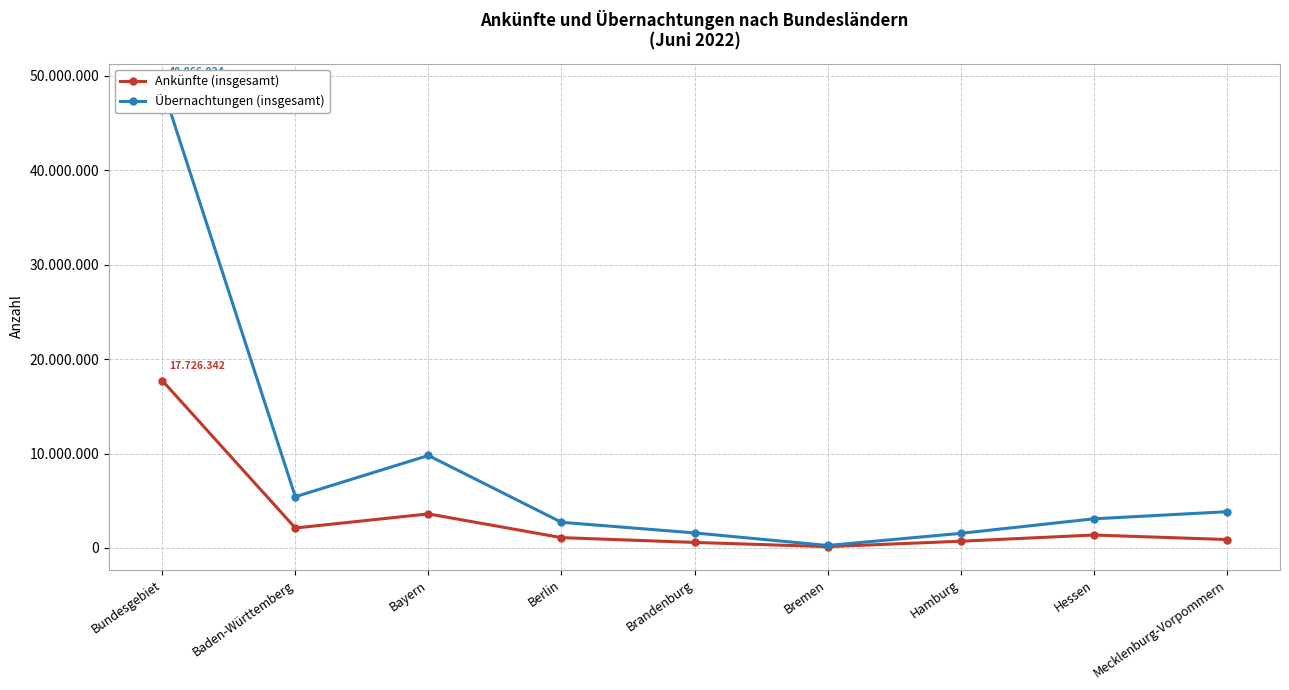

True or false: Ankünfte (insgesamt) and Übernachtungen (insgesamt) cross at least once.

False